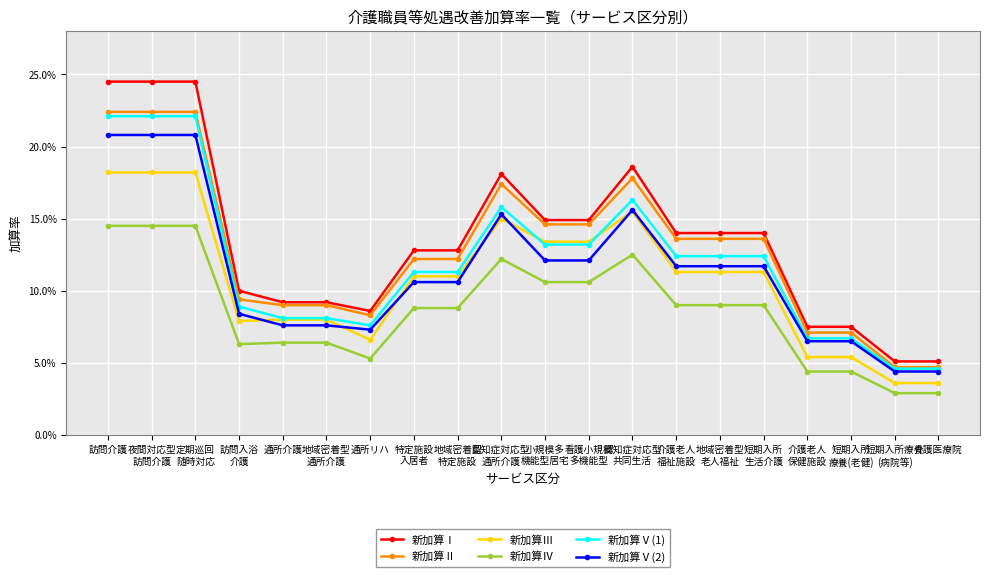

What is the maximum value shown in the chart?

0.2